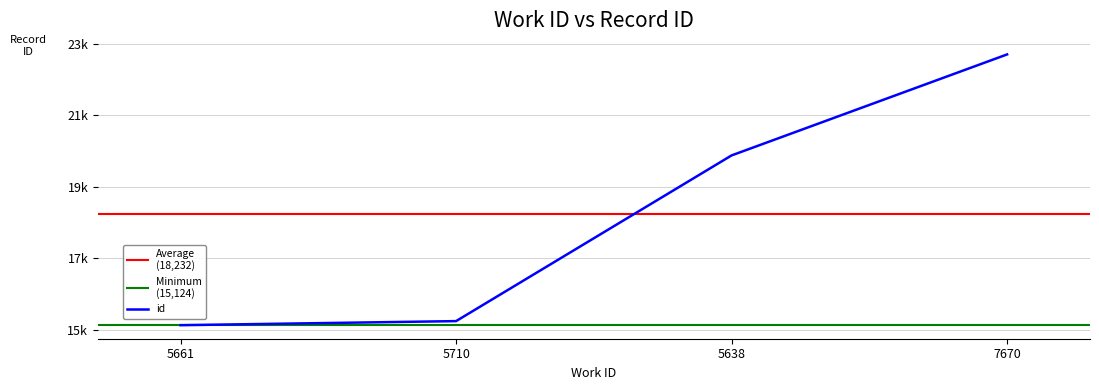

Where is the data nearest to the value 18910?

5638